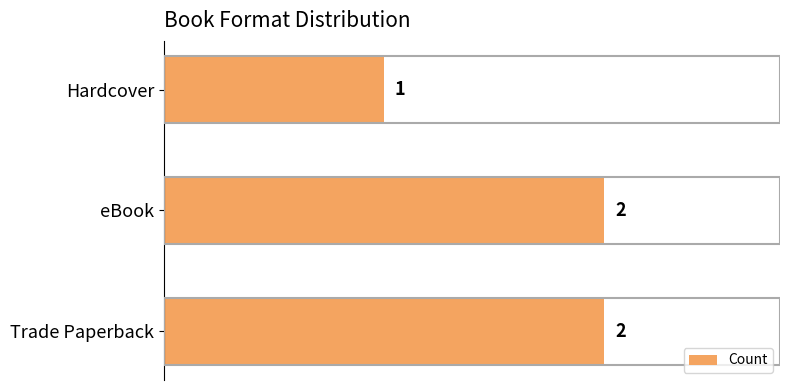

Count the values in the range 1 to 2.

3